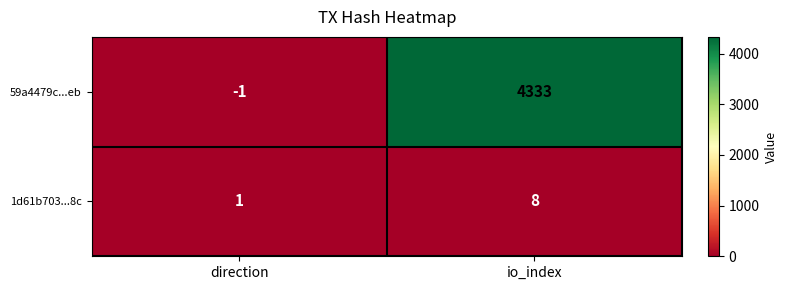

The 1d61b703...8c series shows 4 at io_index. True or false?

False